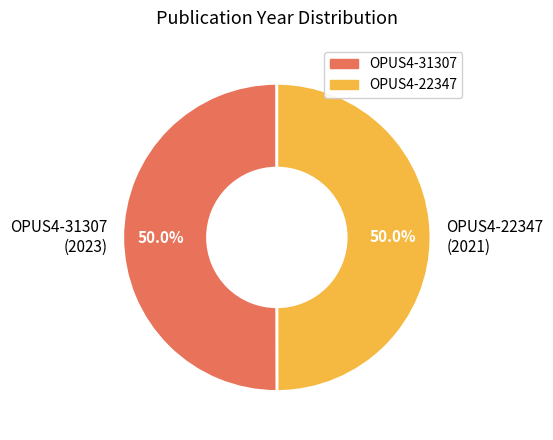

Combined, what portion of the pie is OPUS4-31307 and OPUS4-22347?

100.0%